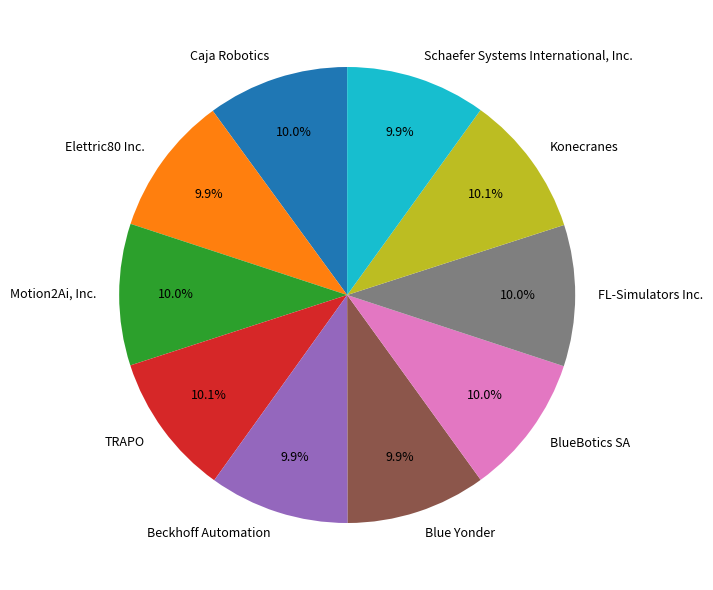

To the nearest percent, what portion does Konecranes represent?

10%